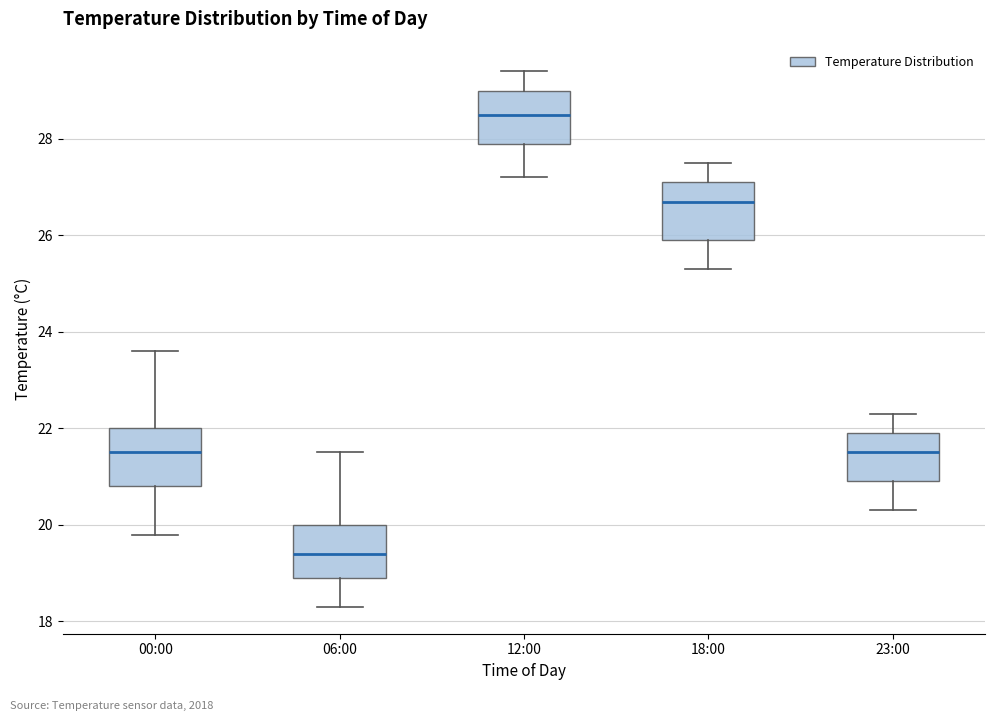

Which box's median line is the lowest?

06:00